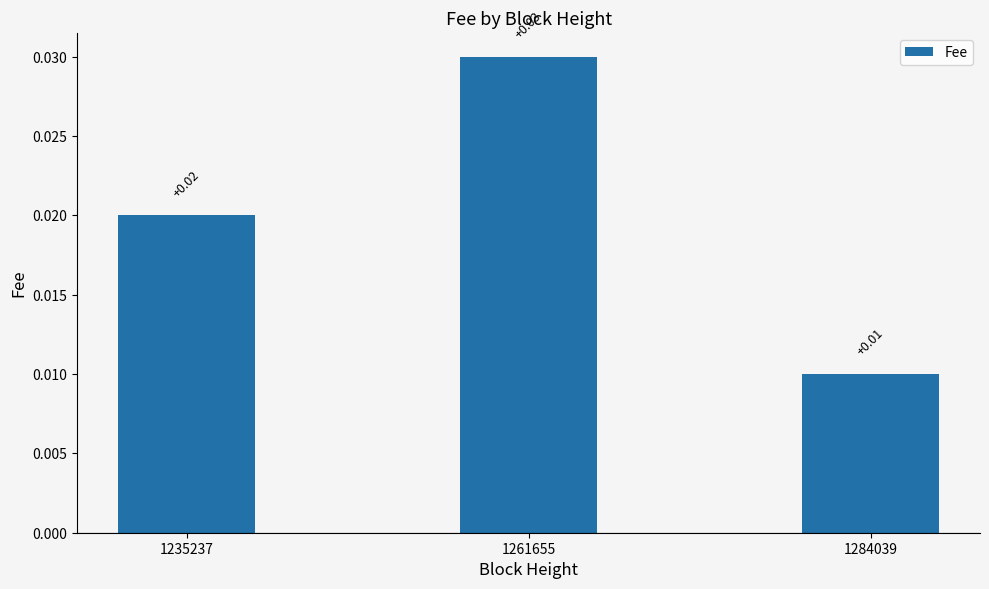

How many distinct data groups are displayed?

1